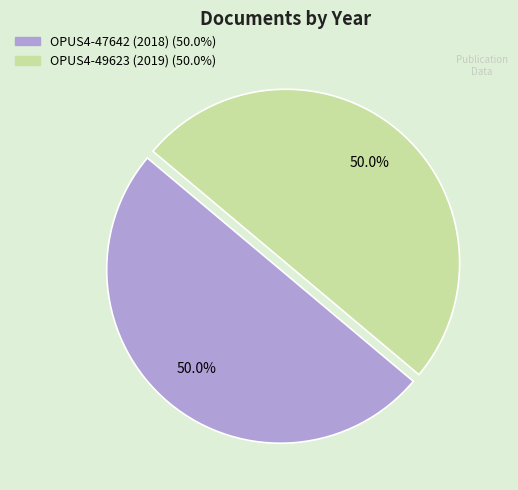

How much of the chart is everything except OPUS4-47642 (2018)?

50.0%